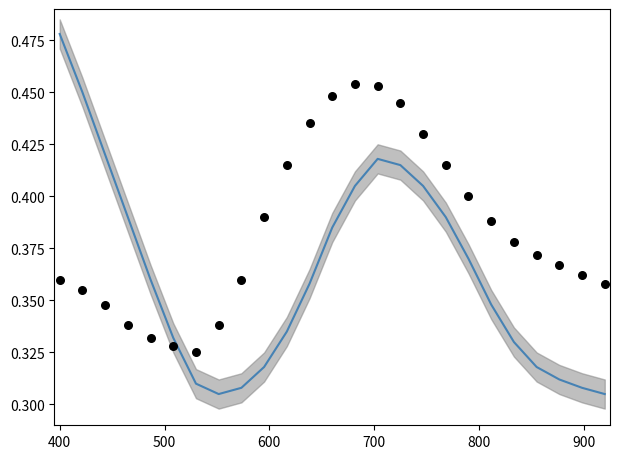

Is the value of value (smoothed) at 300 greater than the value of value (observed) at 19?

Yes